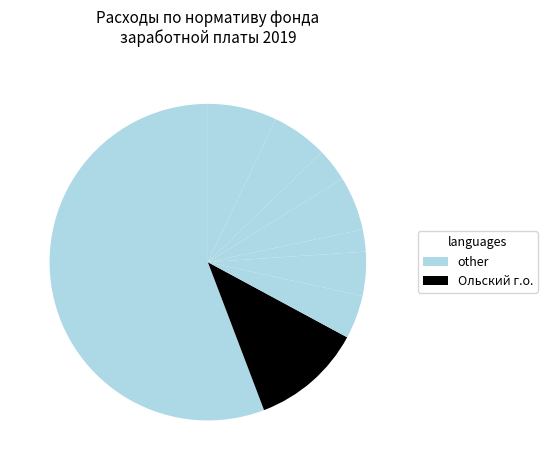

How many segments does this pie chart have?

9